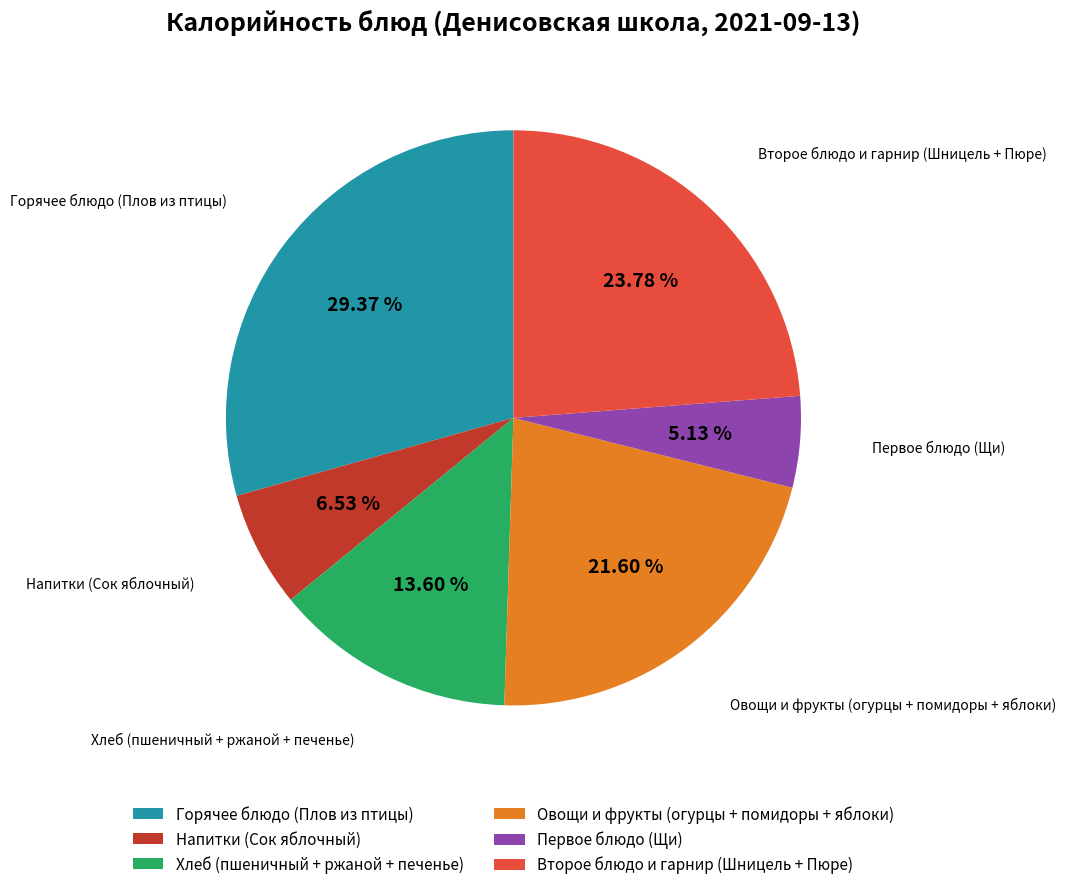

Approximately how many times larger is the value at Напитки (Сок яблочный) compared to Хлеб (пшеничный + ржаной + печенье)?

0.5